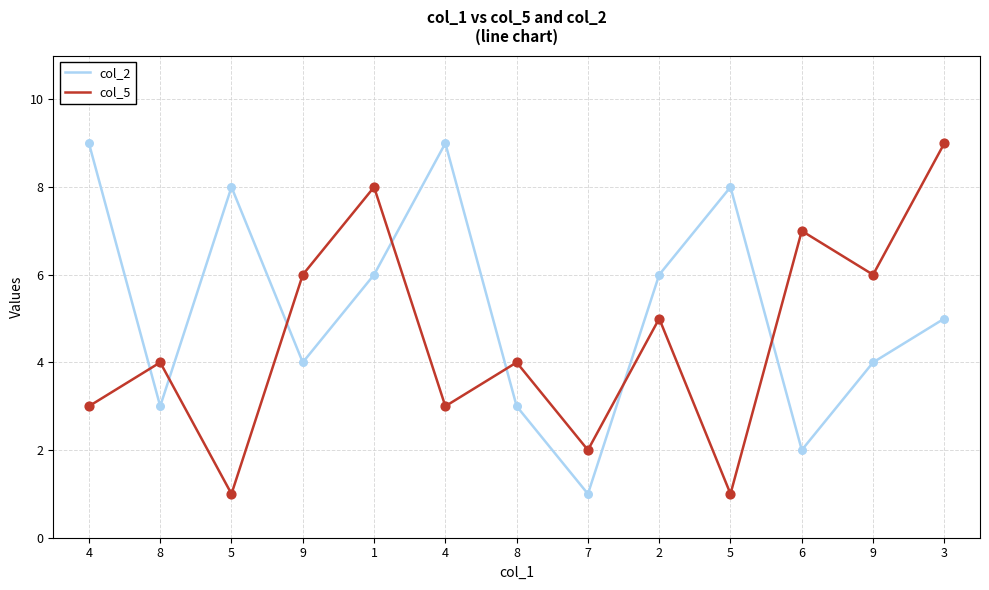

At how many categories does at least one series exceed 5?

10